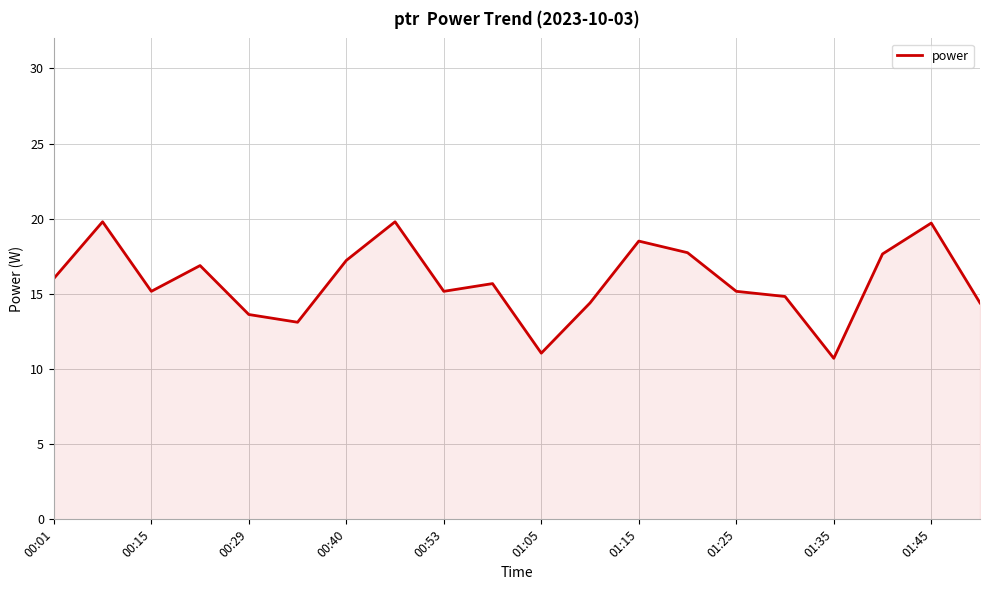

What is the minimum value shown in the chart?

10.7